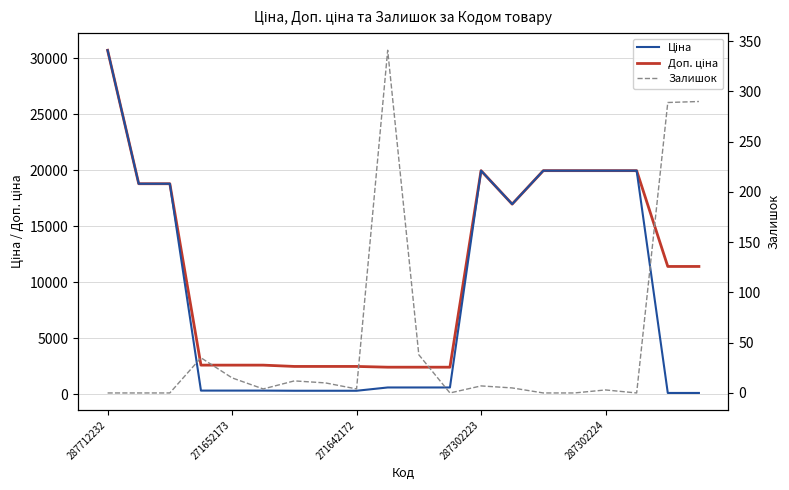

Is this an area chart (filled region under the line)?

No